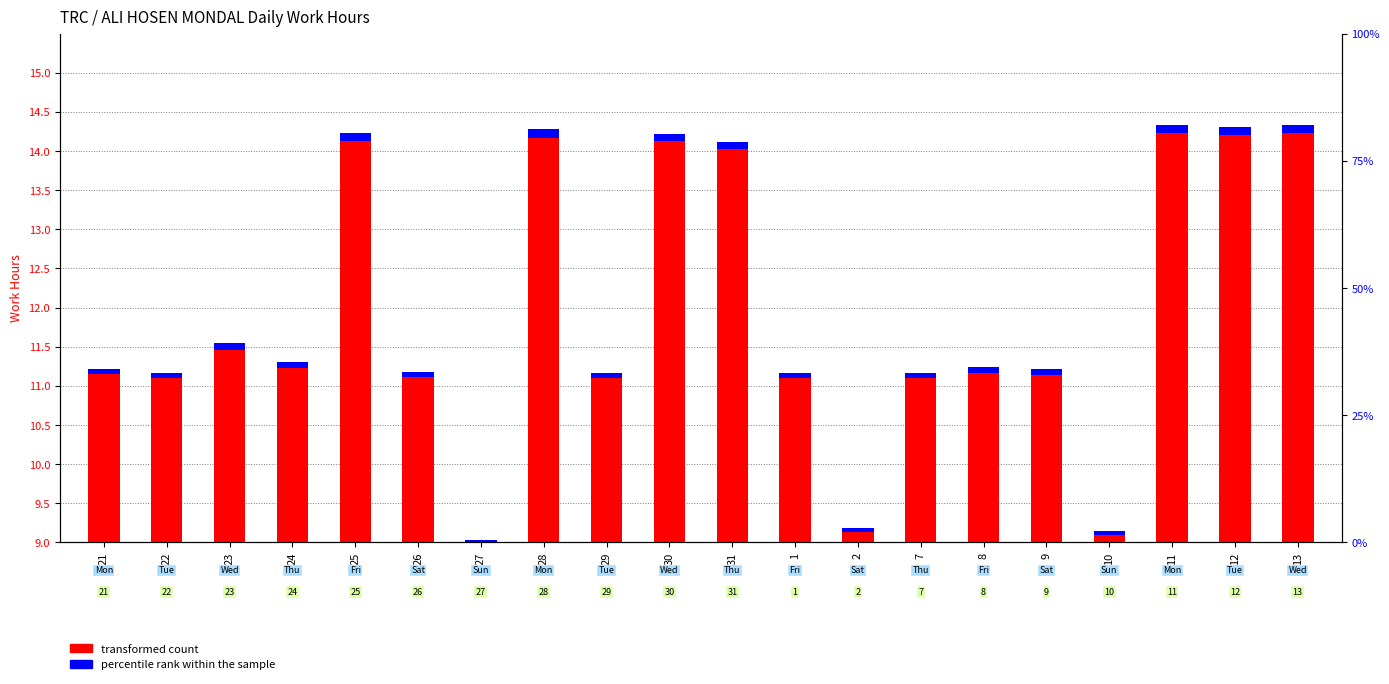

Rank the categories by value from highest to lowest.

11, 13, 12, 28, 25, 30, 31, 23, 24, 8, 21, 9, 26, 1, 7, 22, 29, 2, 10, 27